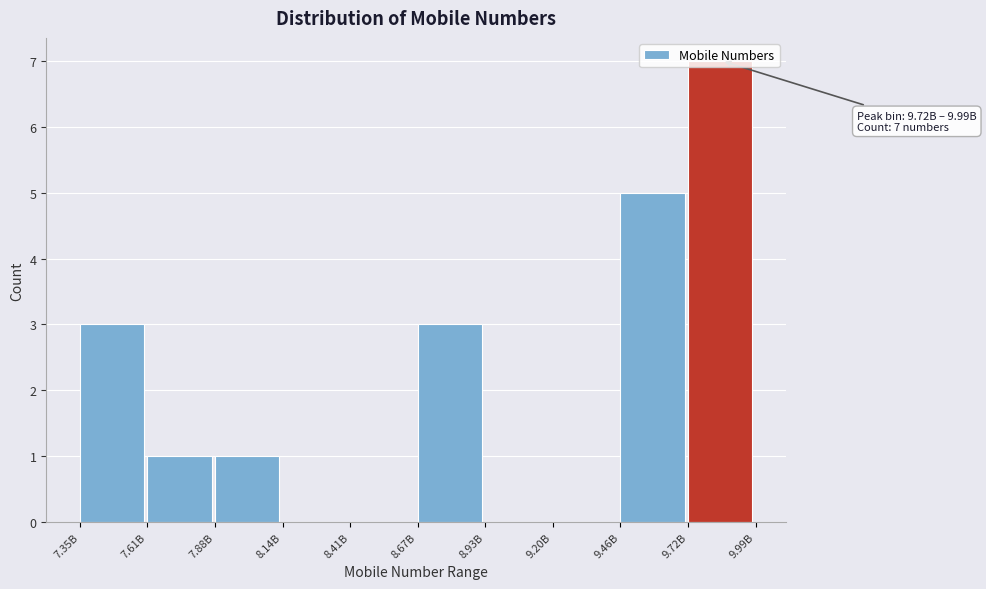

What is the greatest value displayed?

7